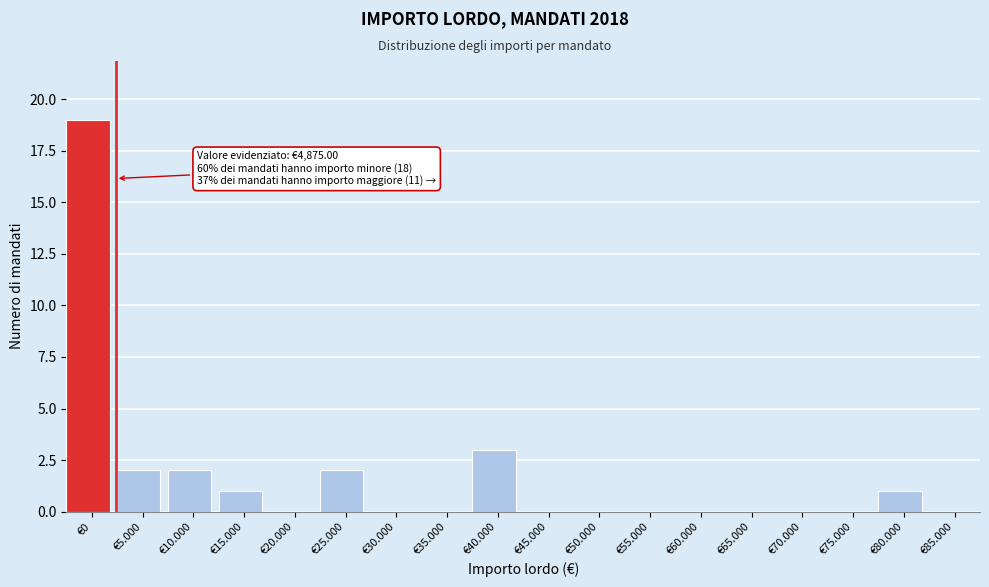

Reading left to right, transcribe all the data shown in this chart.

€0=19	€5.000=2	€10.000=2	€15.000=1	€20.000=0	€25.000=2	€30.000=0	€35.000=0	€40.000=3	€45.000=0	€50.000=0	€55.000=0	€60.000=0	€65.000=0	€70.000=0	€75.000=0	€80.000=1	€85.000=0